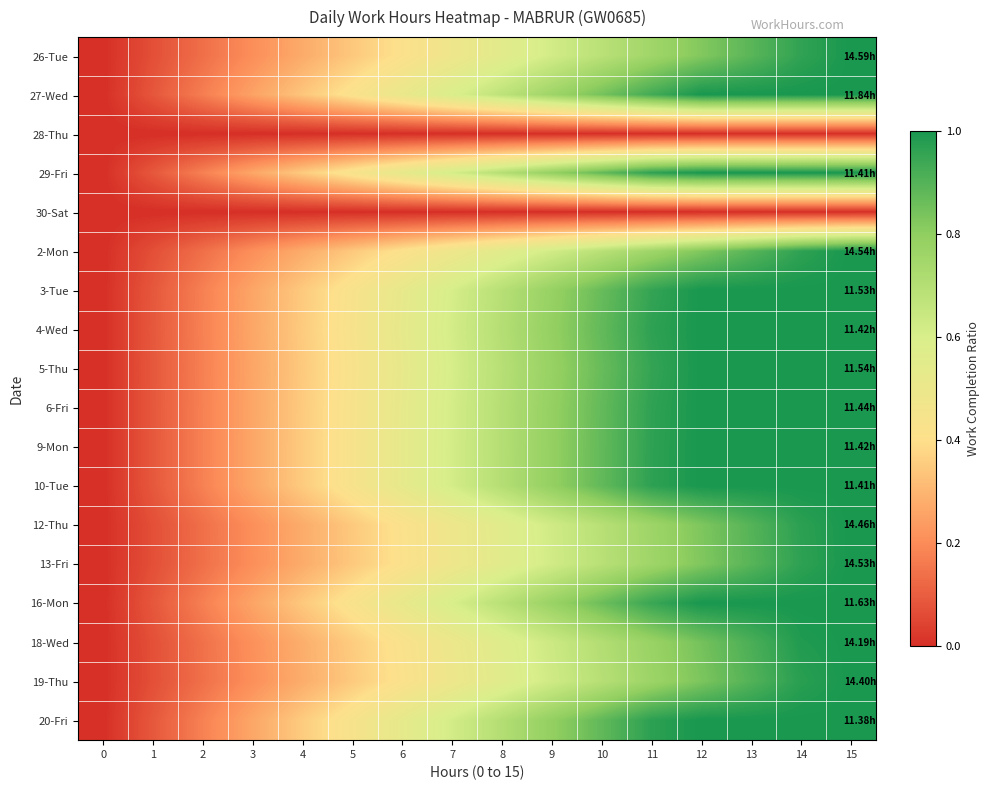

Reading left to right, extract all data points from this chart.

26-Tue: 0=0.0	1=0.1	2=0.1	3=0.2	4=0.3	5=0.3	6=0.4	7=0.5	8=0.5	9=0.6	10=0.7	11=0.8	12=0.8	13=0.9	14=1.0	15=1.0
27-Wed: 0=0.0	1=0.1	2=0.2	3=0.3	4=0.3	5=0.4	6=0.5	7=0.6	8=0.7	9=0.8	10=0.8	11=0.9	12=1.0	13=1.0	14=1.0	15=1.0
28-Thu: 0=0.0	1=0.0	2=0.0	3=0.0	4=0.0	5=0.0	6=0.0	7=0.0	8=0.0	9=0.0	10=0.0	11=0.0	12=0.0	13=0.0	14=0.0	15=0.0
29-Fri: 0=0.0	1=0.1	2=0.2	3=0.3	4=0.4	5=0.4	6=0.5	7=0.6	8=0.7	9=0.8	10=0.9	11=1.0	12=1.0	13=1.0	14=1.0	15=1.0
30-Sat: 0=0.0	1=0.0	2=0.0	3=0.0	4=0.0	5=0.0	6=0.0	7=0.0	8=0.0	9=0.0	10=0.0	11=0.0	12=0.0	13=0.0	14=0.0	15=0.0
2-Mon: 0=0.0	1=0.1	2=0.1	3=0.2	4=0.3	5=0.3	6=0.4	7=0.5	8=0.6	9=0.6	10=0.7	11=0.8	12=0.8	13=0.9	14=1.0	15=1.0
3-Tue: 0=0.0	1=0.1	2=0.2	3=0.3	4=0.3	5=0.4	6=0.5	7=0.6	8=0.7	9=0.8	10=0.9	11=1.0	12=1.0	13=1.0	14=1.0	15=1.0
4-Wed: 0=0.0	1=0.1	2=0.2	3=0.3	4=0.4	5=0.4	6=0.5	7=0.6	8=0.7	9=0.8	10=0.9	11=1.0	12=1.0	13=1.0	14=1.0	15=1.0
5-Thu: 0=0.0	1=0.1	2=0.2	3=0.3	4=0.3	5=0.4	6=0.5	7=0.6	8=0.7	9=0.8	10=0.9	11=1.0	12=1.0	13=1.0	14=1.0	15=1.0
6-Fri: 0=0.0	1=0.1	2=0.2	3=0.3	4=0.3	5=0.4	6=0.5	7=0.6	8=0.7	9=0.8	10=0.9	11=1.0	12=1.0	13=1.0	14=1.0	15=1.0
9-Mon: 0=0.0	1=0.1	2=0.2	3=0.3	4=0.4	5=0.4	6=0.5	7=0.6	8=0.7	9=0.8	10=0.9	11=1.0	12=1.0	13=1.0	14=1.0	15=1.0
10-Tue: 0=0.0	1=0.1	2=0.2	3=0.3	4=0.4	5=0.4	6=0.5	7=0.6	8=0.7	9=0.8	10=0.9	11=1.0	12=1.0	13=1.0	14=1.0	15=1.0
12-Thu: 0=0.0	1=0.1	2=0.1	3=0.2	4=0.3	5=0.3	6=0.4	7=0.5	8=0.6	9=0.6	10=0.7	11=0.8	12=0.8	13=0.9	14=1.0	15=1.0
13-Fri: 0=0.0	1=0.1	2=0.1	3=0.2	4=0.3	5=0.3	6=0.4	7=0.5	8=0.6	9=0.6	10=0.7	11=0.8	12=0.8	13=0.9	14=1.0	15=1.0
16-Mon: 0=0.0	1=0.1	2=0.2	3=0.3	4=0.3	5=0.4	6=0.5	7=0.6	8=0.7	9=0.8	10=0.9	11=0.9	12=1.0	13=1.0	14=1.0	15=1.0
18-Wed: 0=0.0	1=0.1	2=0.1	3=0.2	4=0.3	5=0.4	6=0.4	7=0.5	8=0.6	9=0.6	10=0.7	11=0.8	12=0.8	13=0.9	14=1.0	15=1.0
19-Thu: 0=0.0	1=0.1	2=0.1	3=0.2	4=0.3	5=0.3	6=0.4	7=0.5	8=0.6	9=0.6	10=0.7	11=0.8	12=0.8	13=0.9	14=1.0	15=1.0
20-Fri: 0=0.0	1=0.1	2=0.2	3=0.3	4=0.4	5=0.4	6=0.5	7=0.6	8=0.7	9=0.8	10=0.9	11=1.0	12=1.0	13=1.0	14=1.0	15=1.0